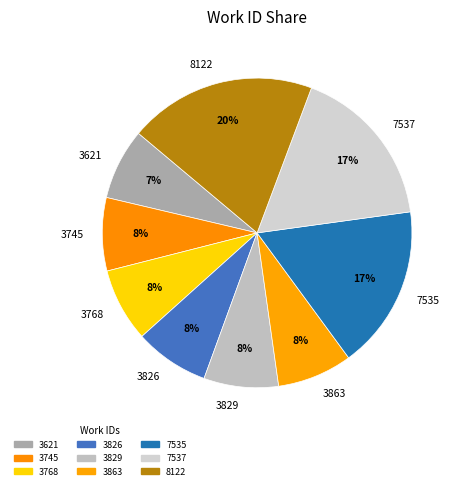

How many slices are in this pie chart?

9